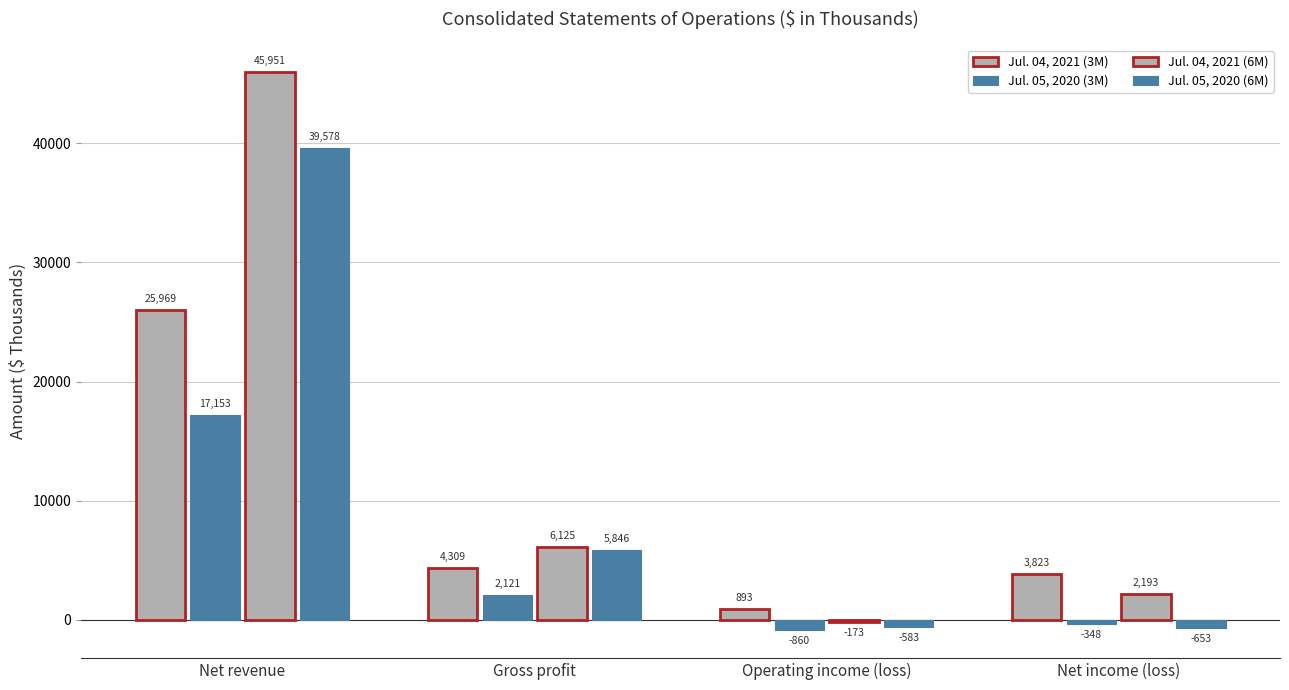

Reading left to right, what are all the values shown in this chart?

Jul. 04, 2021 (3M): 25969	4309	893	3823
Jul. 05, 2020 (3M): 17153	2121	-860	-348
Jul. 04, 2021 (6M): 45951	6125	-173	2193
Jul. 05, 2020 (6M): 39578	5846	-583	-653